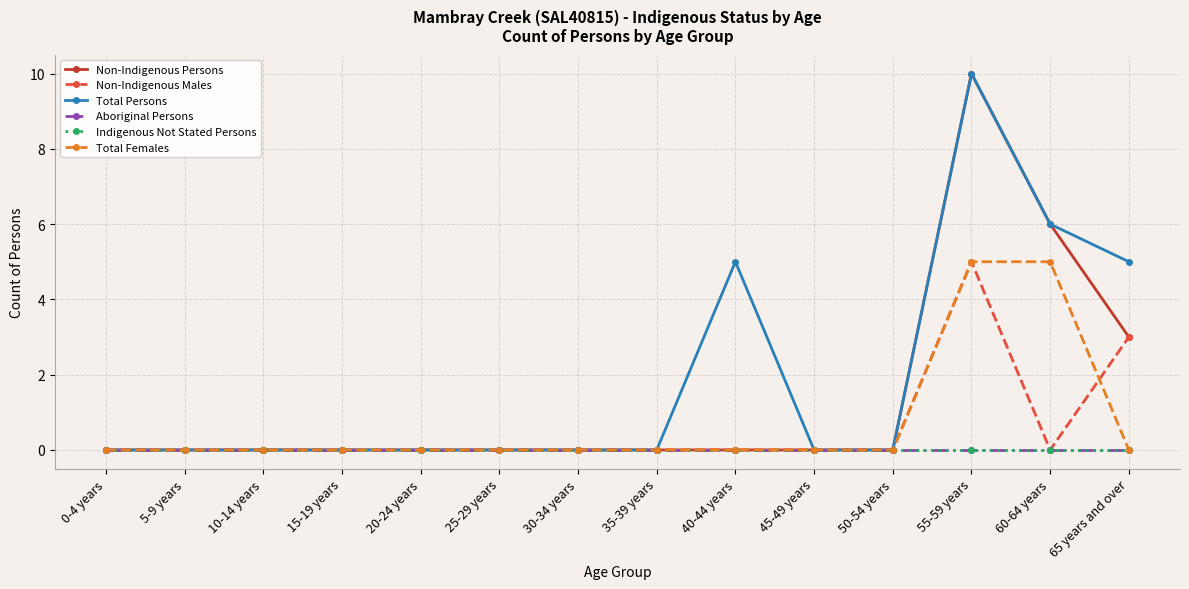

What is the average value of the Total Females series?

1